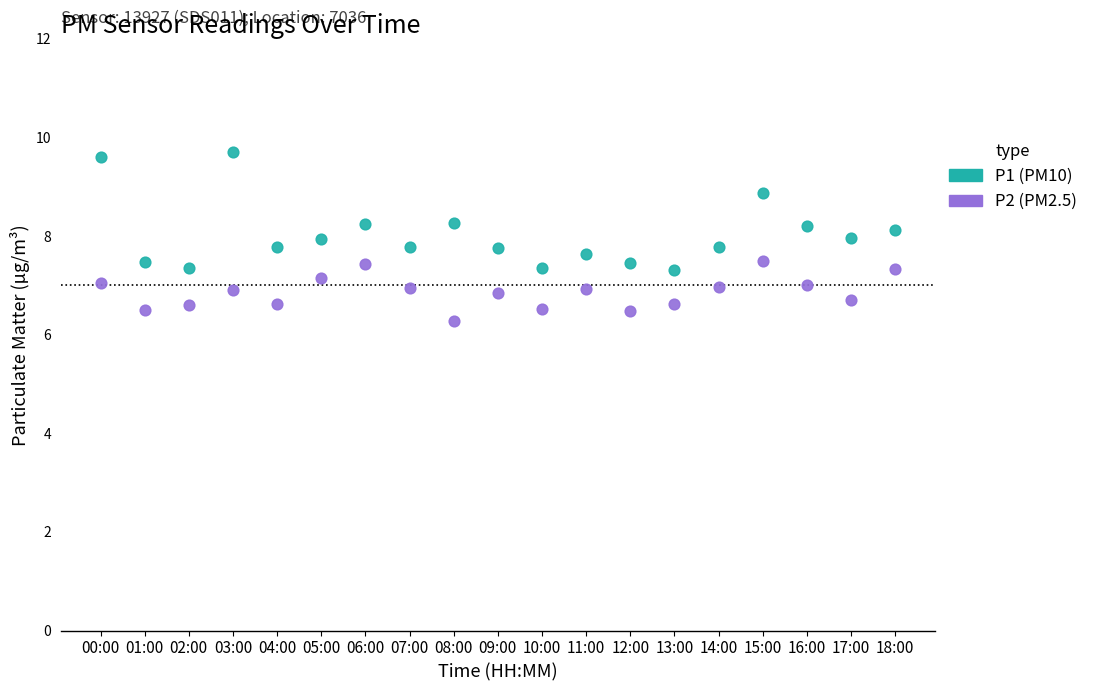

Across all data points, what is the range of Y values (max minus min)?

3.4